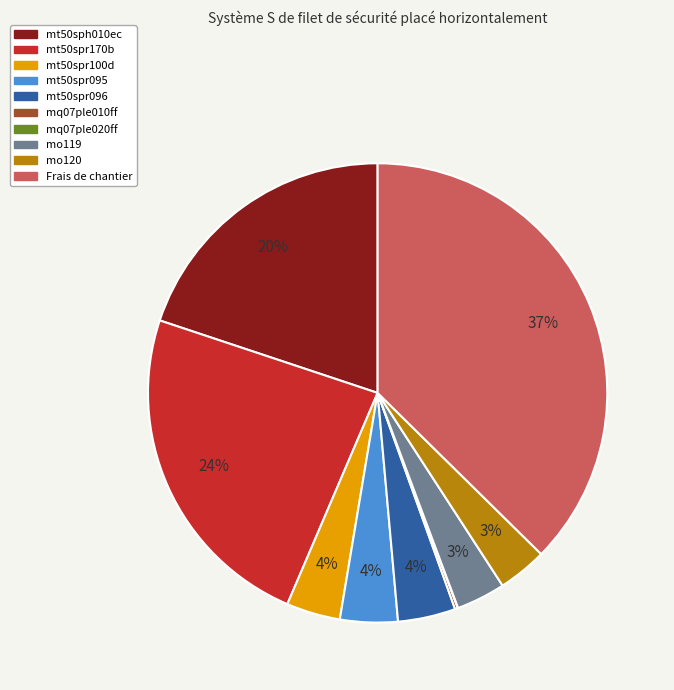

To the nearest percent, what is the difference between the largest and smallest slice percentages?

37%